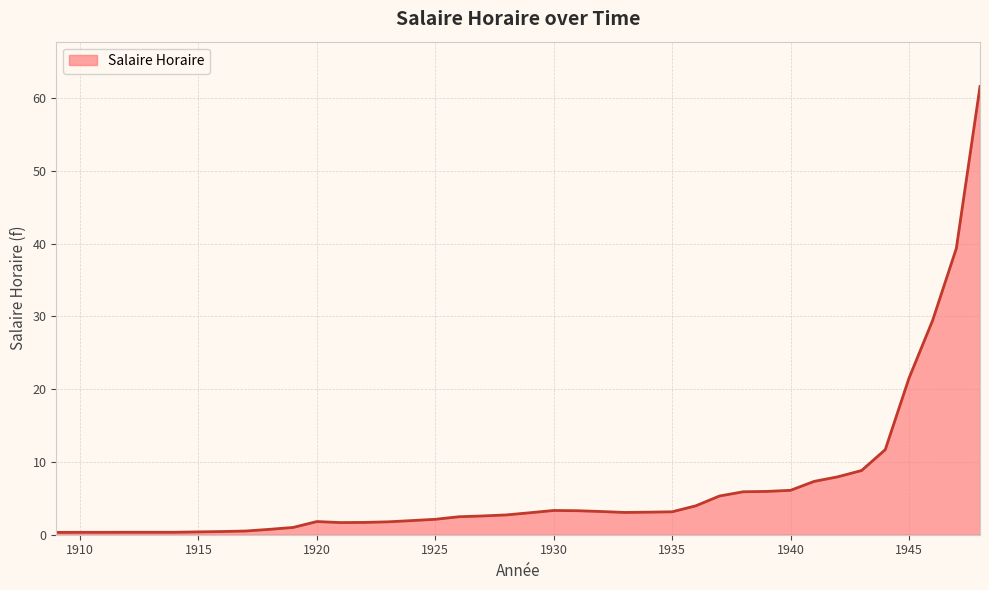

List the labels in order of value, smallest first.

1909, 1910, 1911, 1912, 1913, 1914, 1915, 1916, 1917, 1918, 1919, 1921, 1922, 1923, 1920, 1924, 1925, 1926, 1927, 1928, 1929, 1933, 1934, 1935, 1932, 1931, 1930, 1936, 1937, 1938, 1939, 1940, 1941, 1942, 1943, 1944, 1945, 1946, 1947, 1948